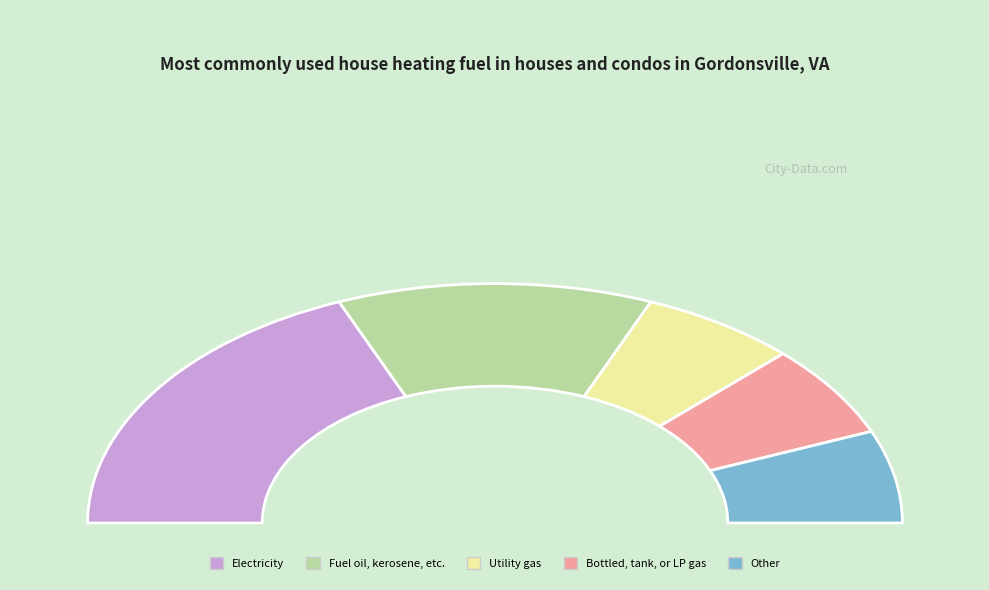

Rank the categories by value from highest to lowest.

0, 1, 2, 3, 4